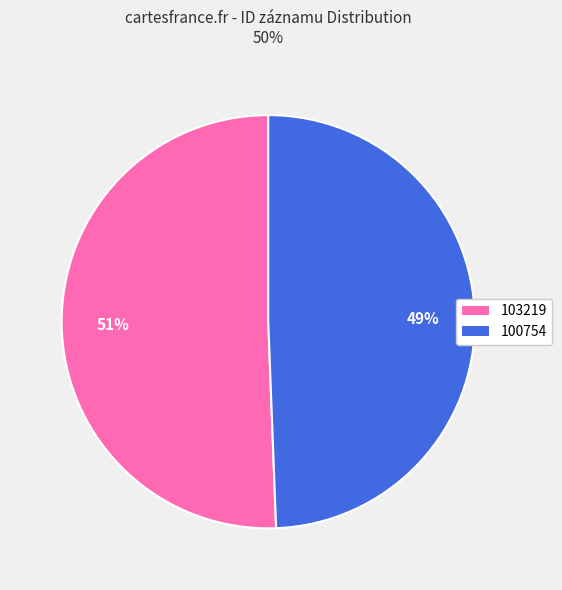

Is the sum of 103219 and 100754 greater than half?

Yes